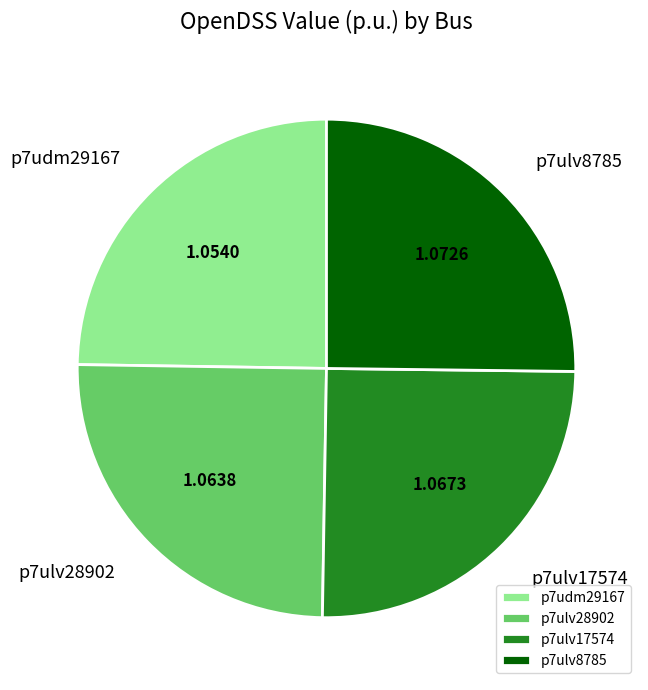

What is the ratio of the value at p7udm29167 to the value at p7ulv28902?

1.0